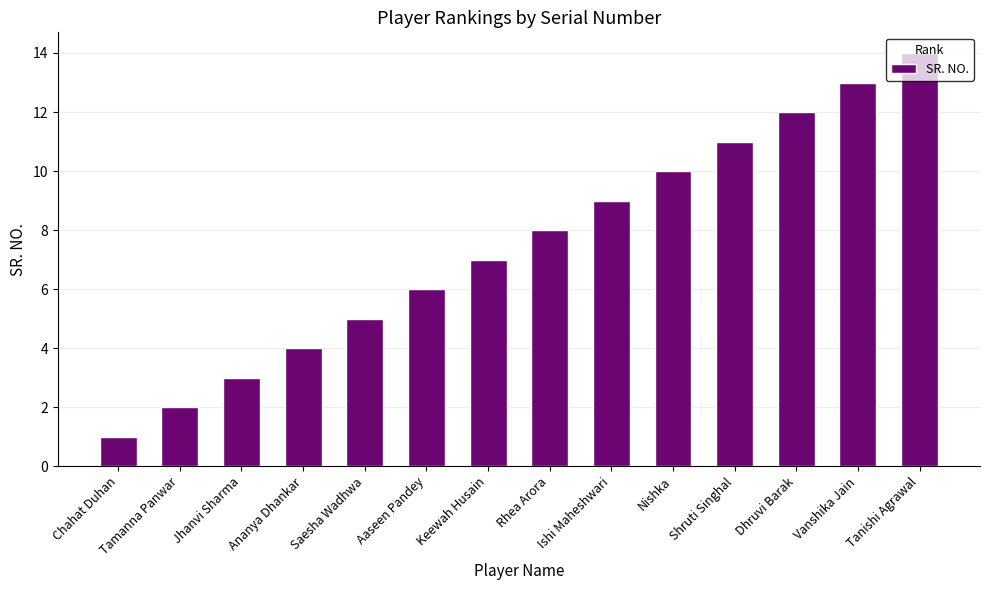

How many bars are there in total?

14